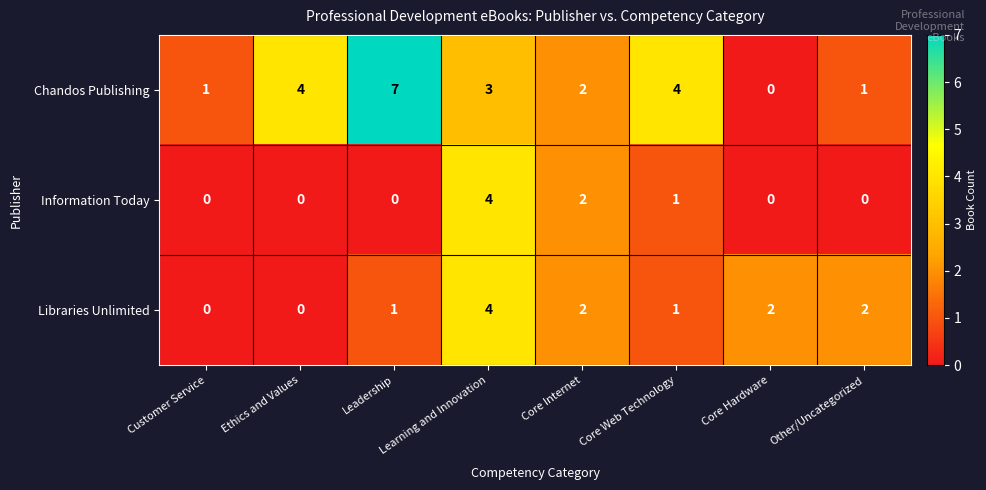

At which category is the sum across all series the highest?

Learning and Innovation